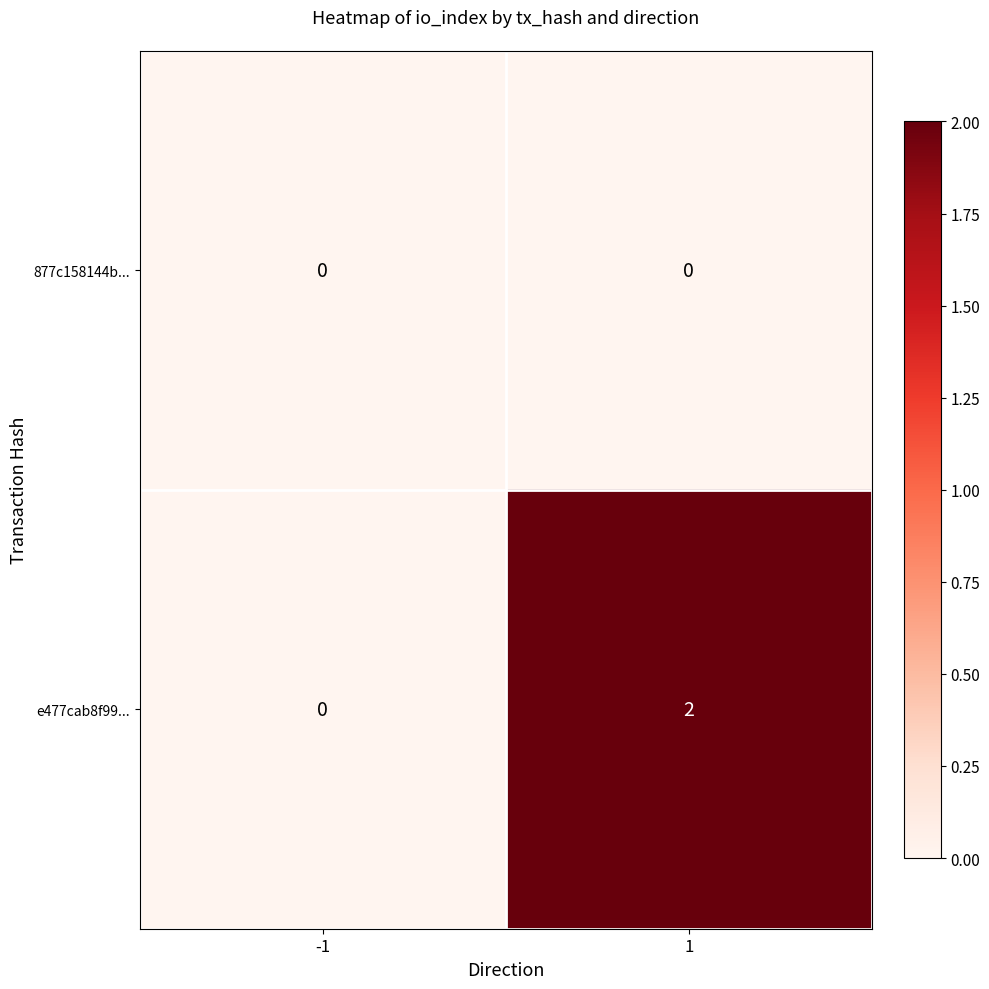

Rank the series at 1 from lowest to highest value.

877c158144b..., e477cab8f99...